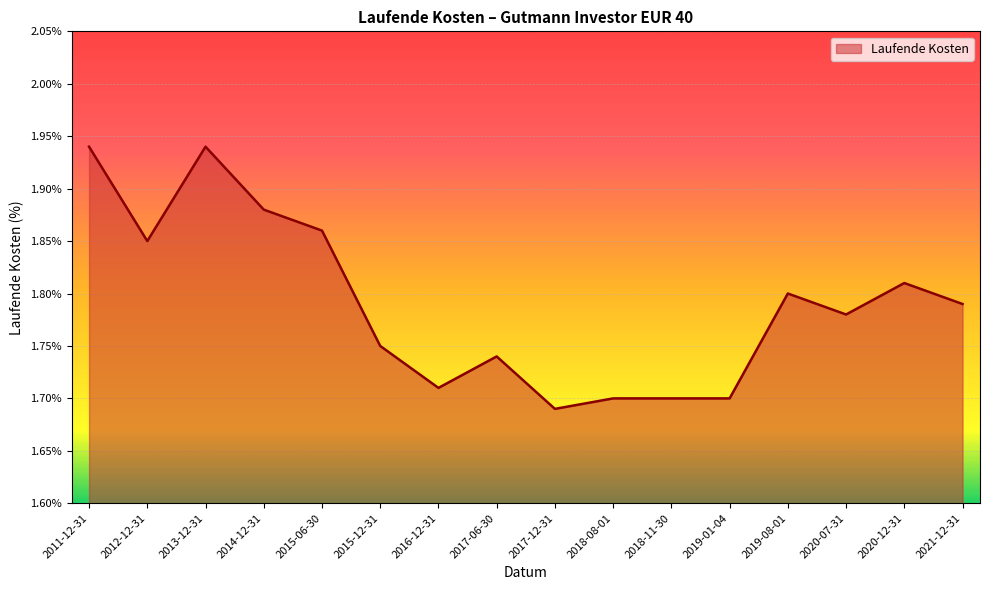

Which has a higher value, 2018-08-01 or 2015-06-30?

2015-06-30